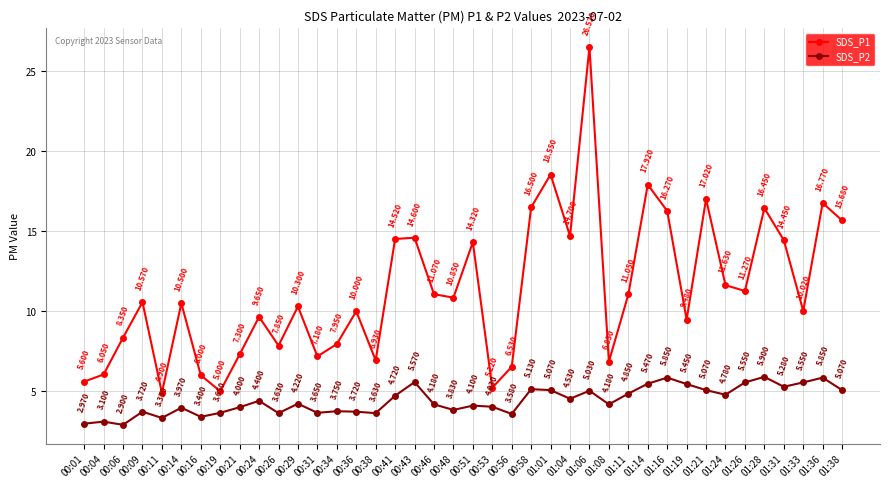

How many lines are shown in the chart?

2